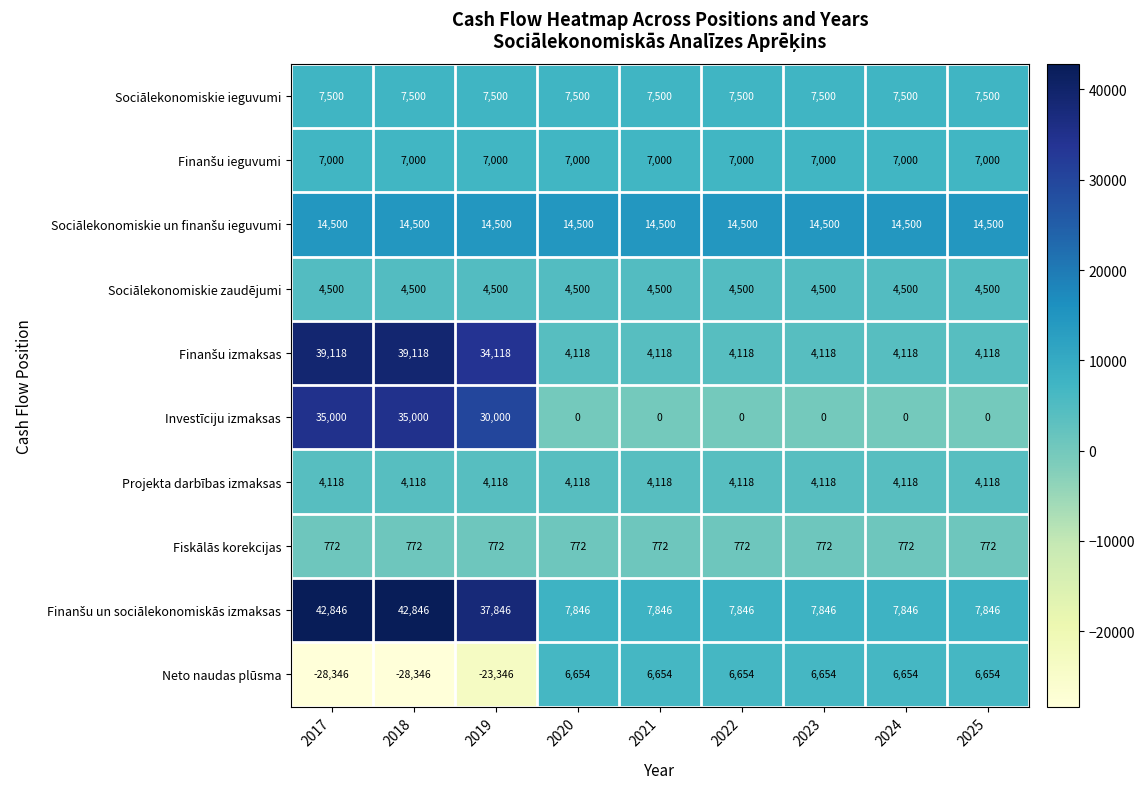

True or false: Sociālekonomiskie zaudējumi has a value of 4500 at 2018.

True